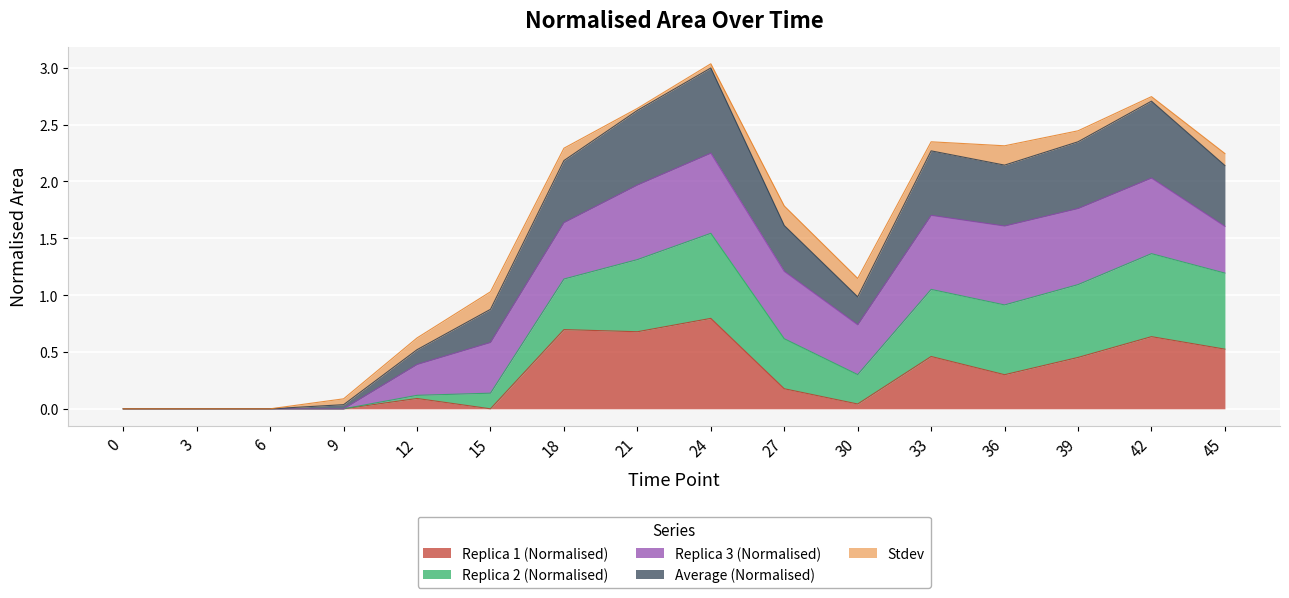

What is the total value across all series at 15?

1.0